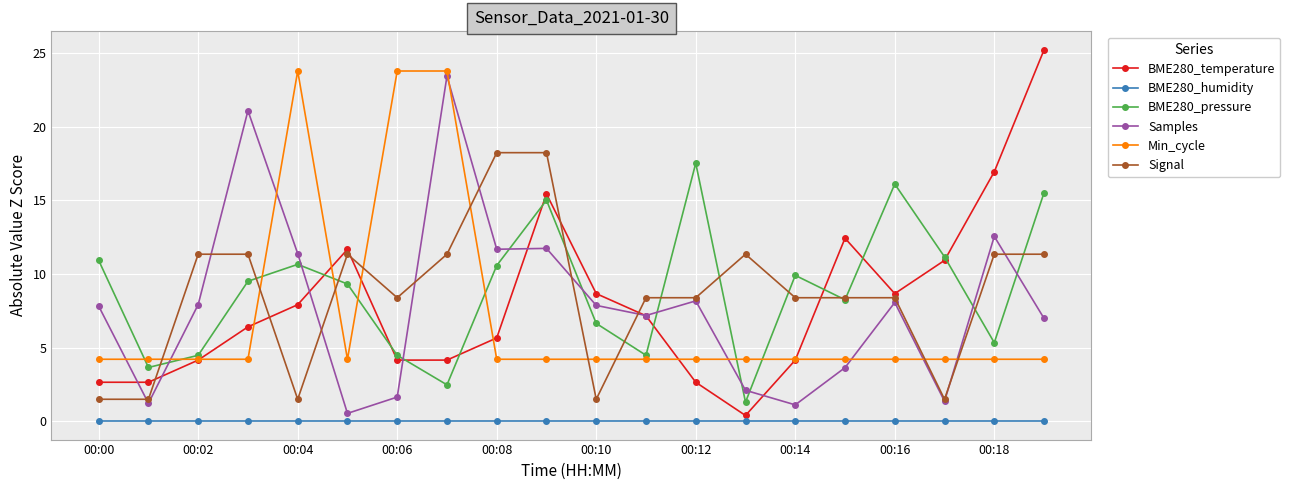

What is the average value of the Signal series?

8.7